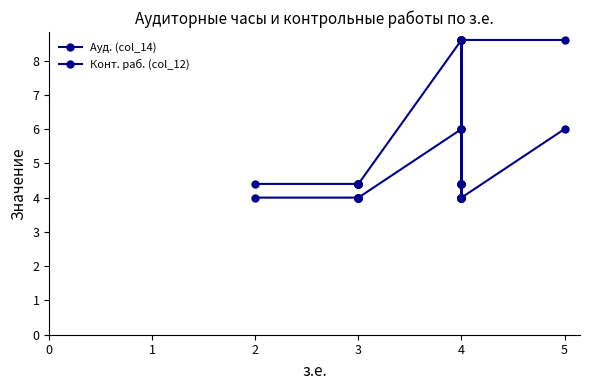

Does the chart have visible grid lines?

No